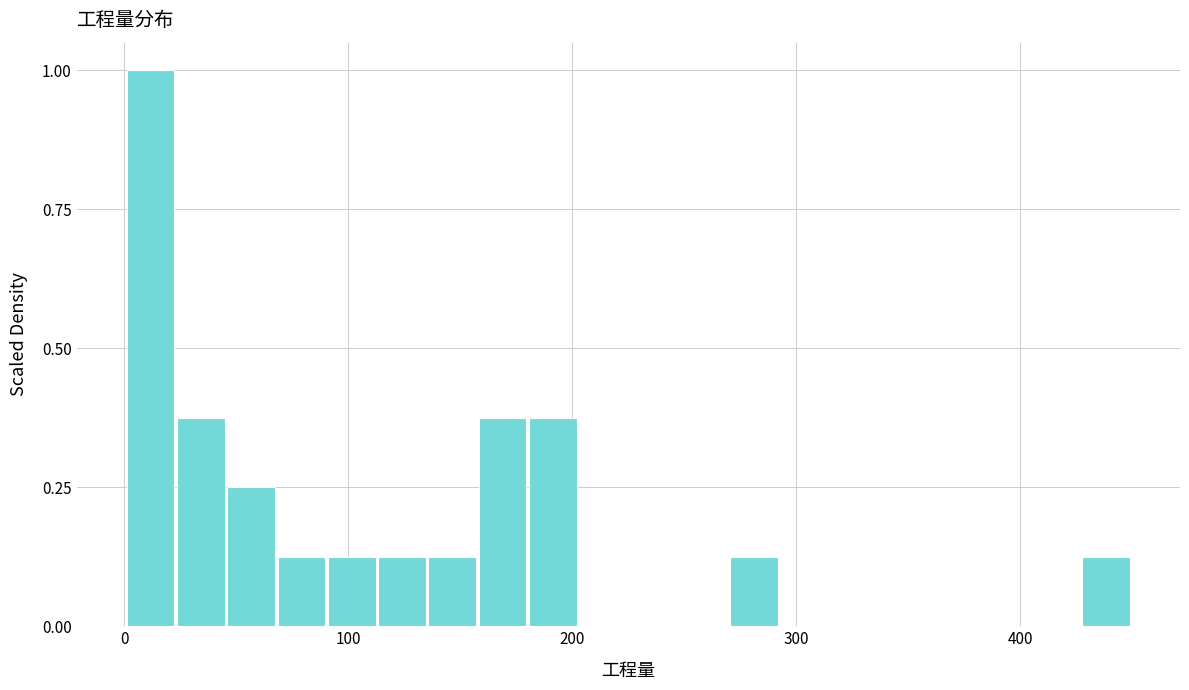

Read against the x-axis, roughly where is the centre of the tallest bar?

10